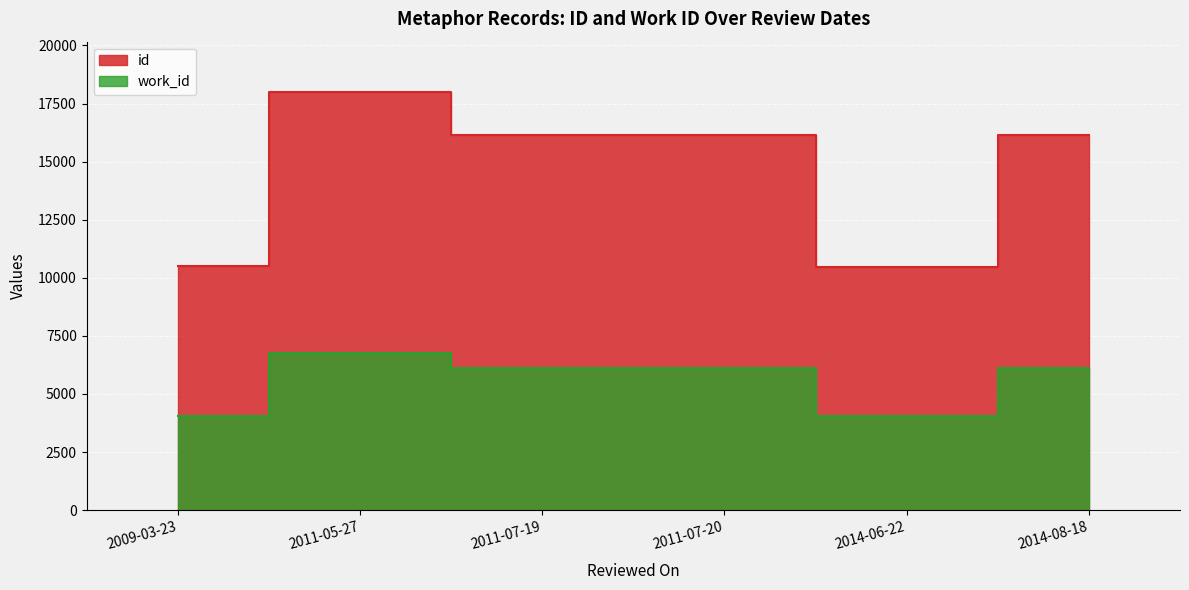

What is the difference between the id values at 2011-07-19 and 2009-03-23?

5635